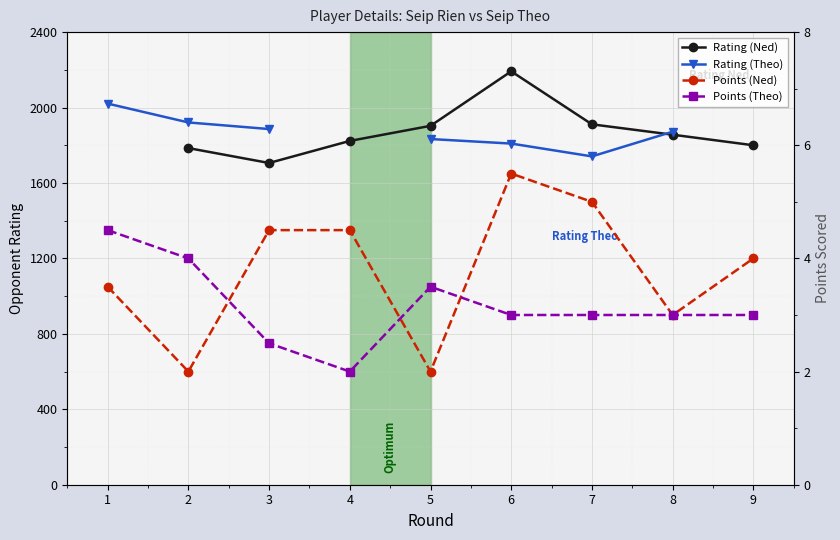

What is the minimum value for Points (Ned)?

2.0